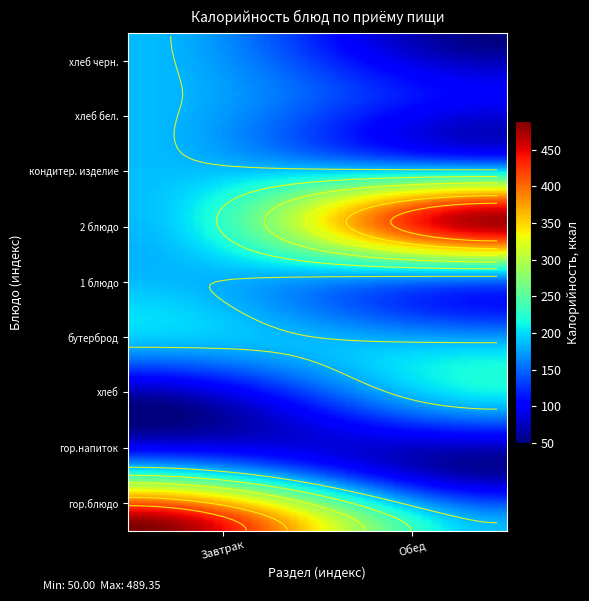

Which has a higher value, хлеб or гор.напиток?

гор.напиток